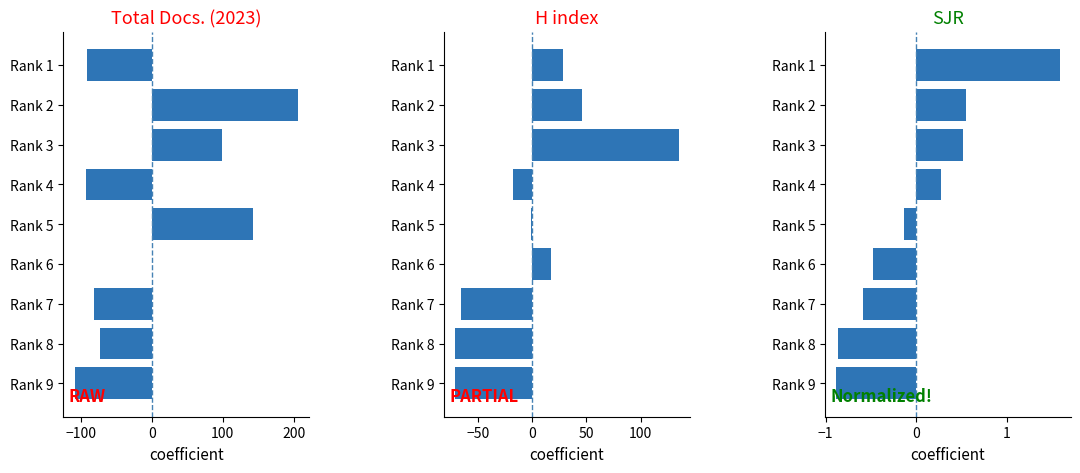

What is the greatest value displayed?

206.1